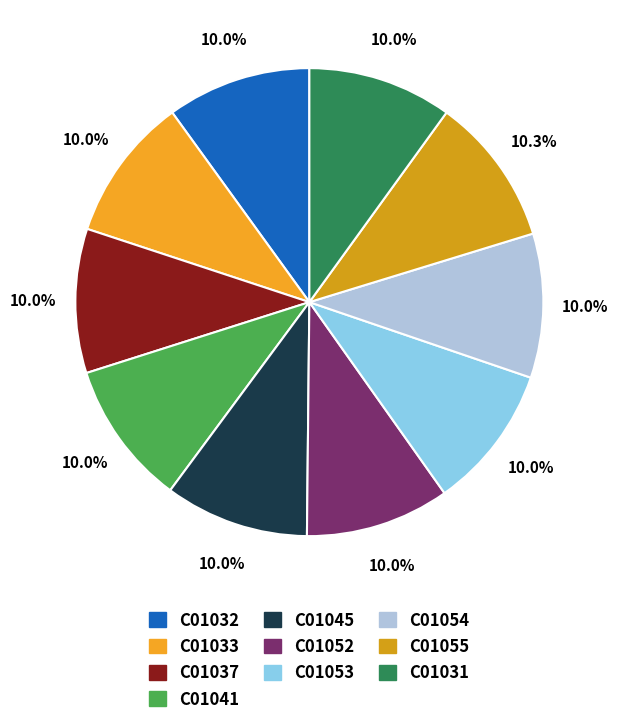

How many slices are in this pie chart?

10